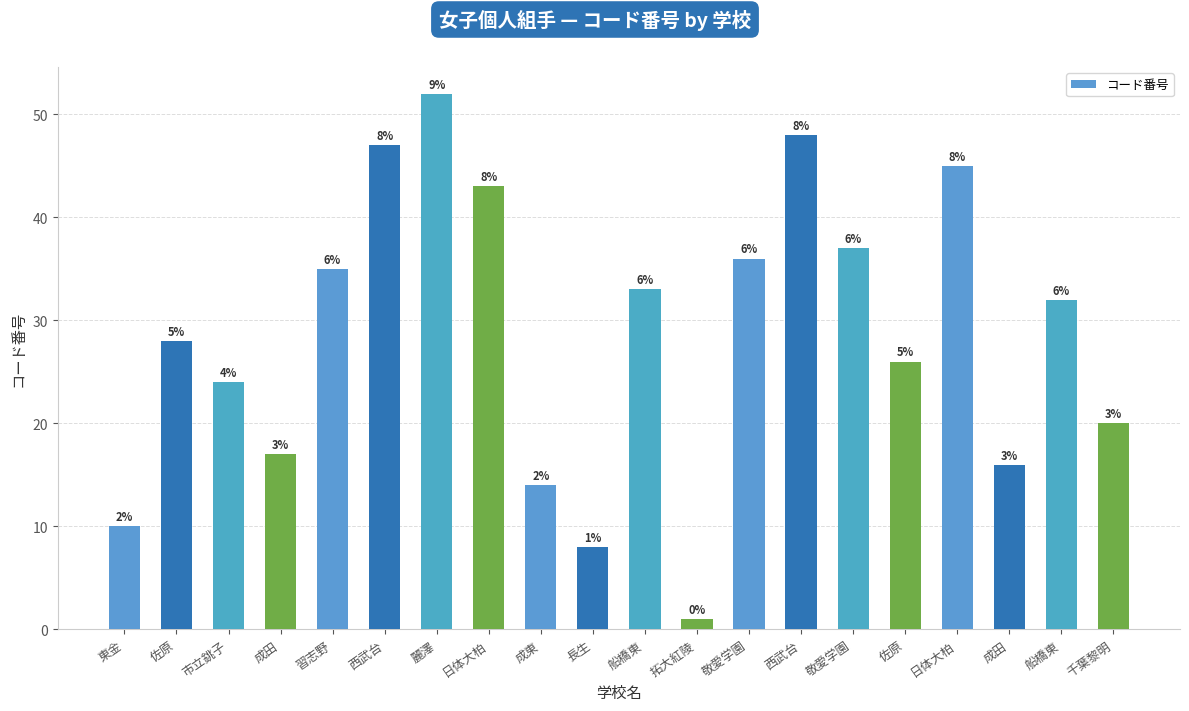

Does the chart contain any negative values?

No